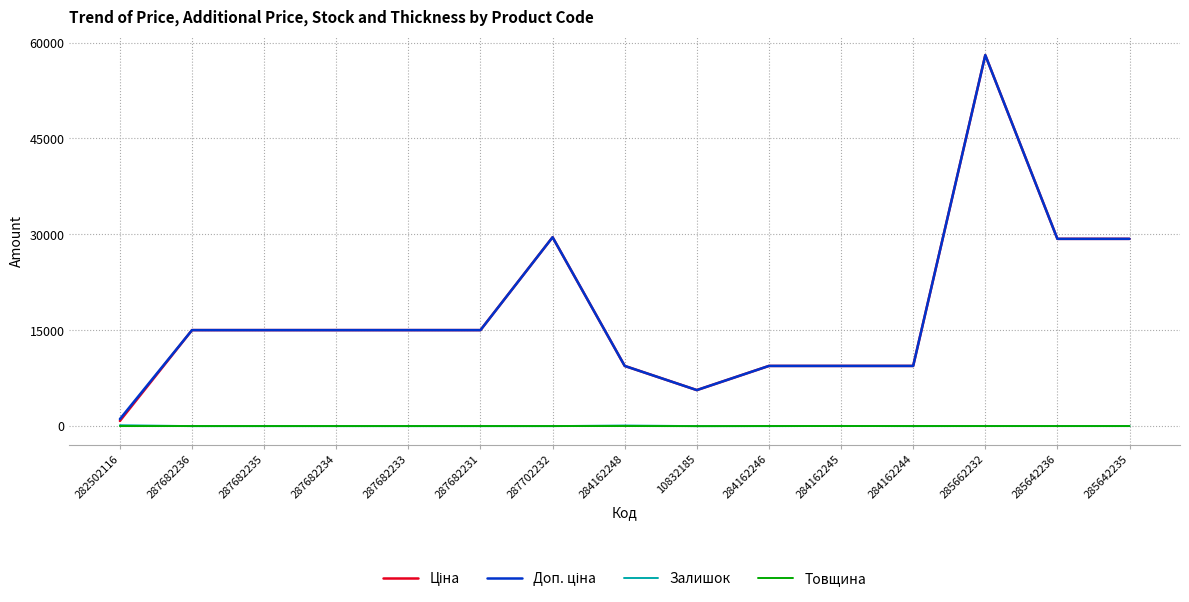

The Залишок series shows 0.0 at 287682231. True or false?

True